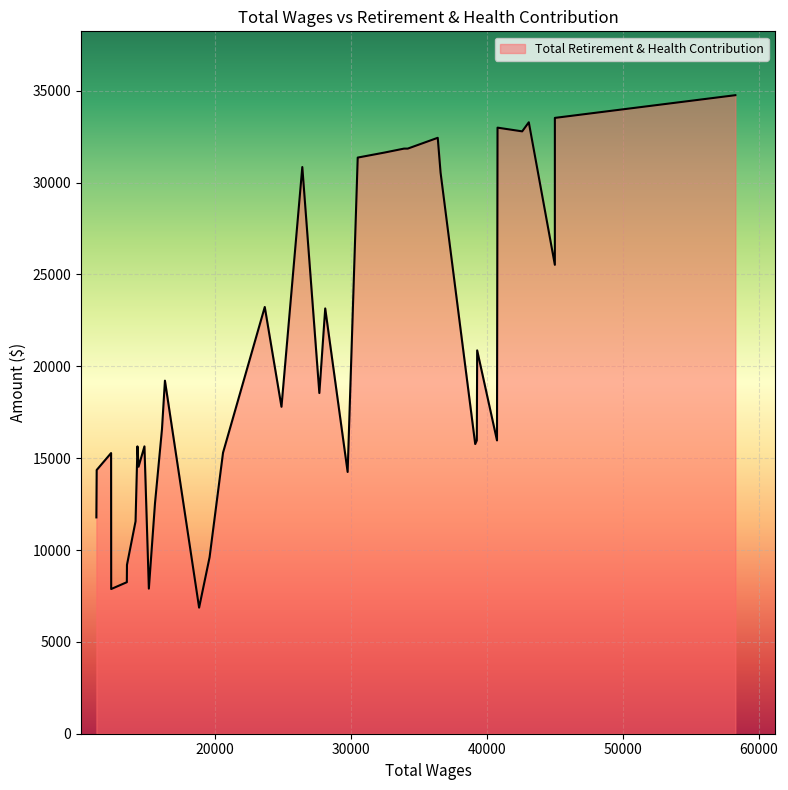

True or false: Total Wages has a value of 72798 at 1.

False